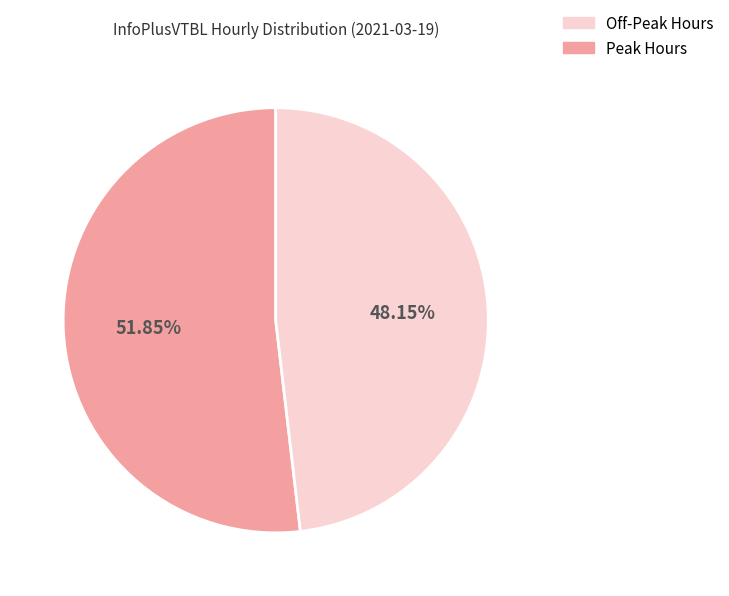

Is there any slice that represents more than half of the pie?

Yes